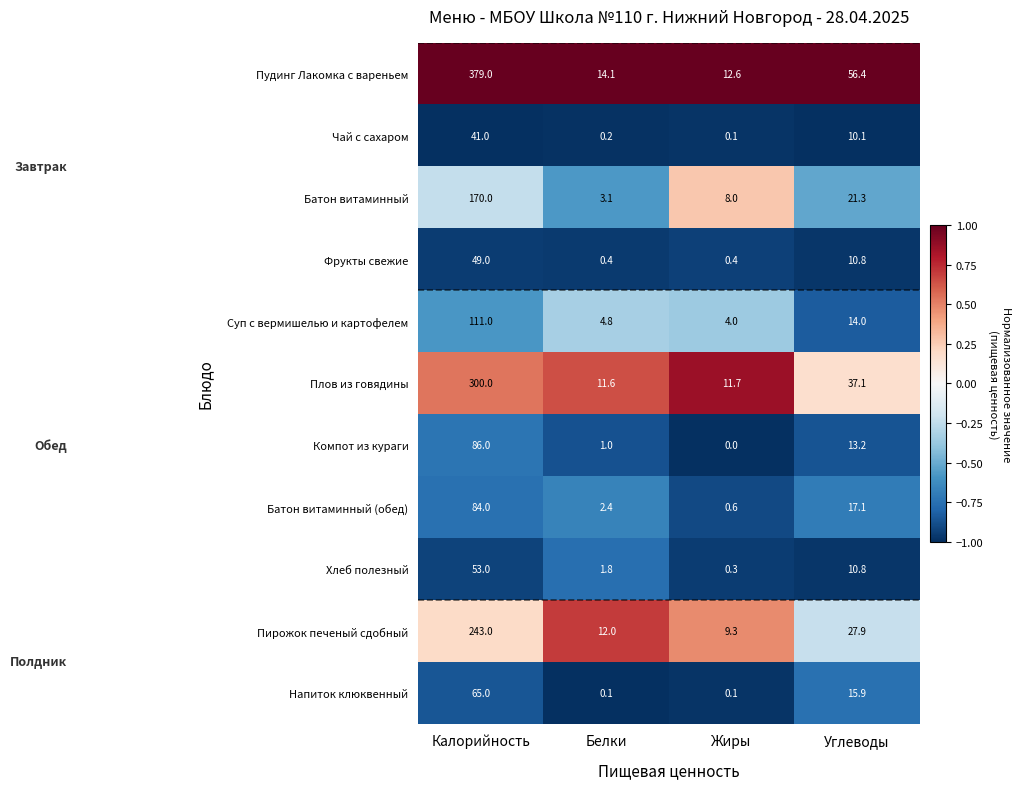

What is the highest value of the Пудинг Лакомка с вареньем series?

379.0